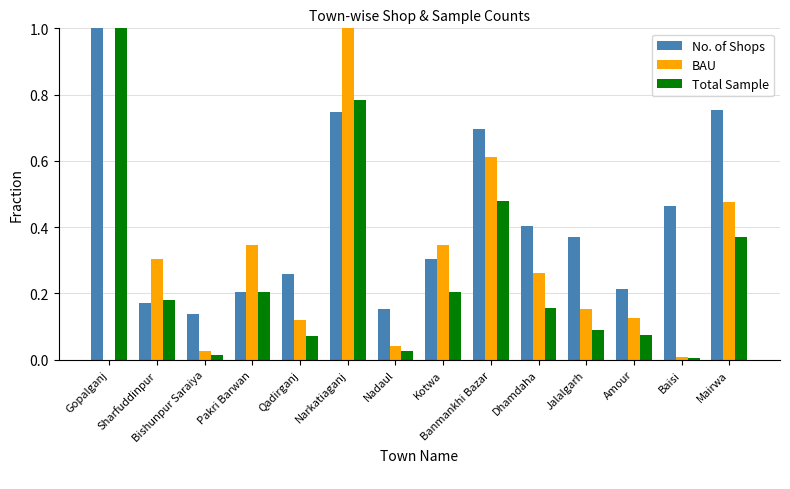

Which series has the largest total across all categories?

No. of Shops